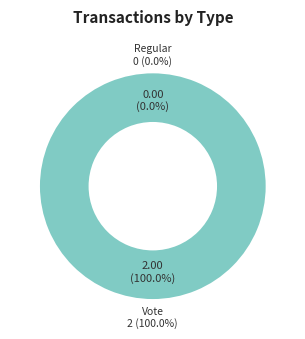

Rank the categories by value from highest to lowest.

Vote, Regular